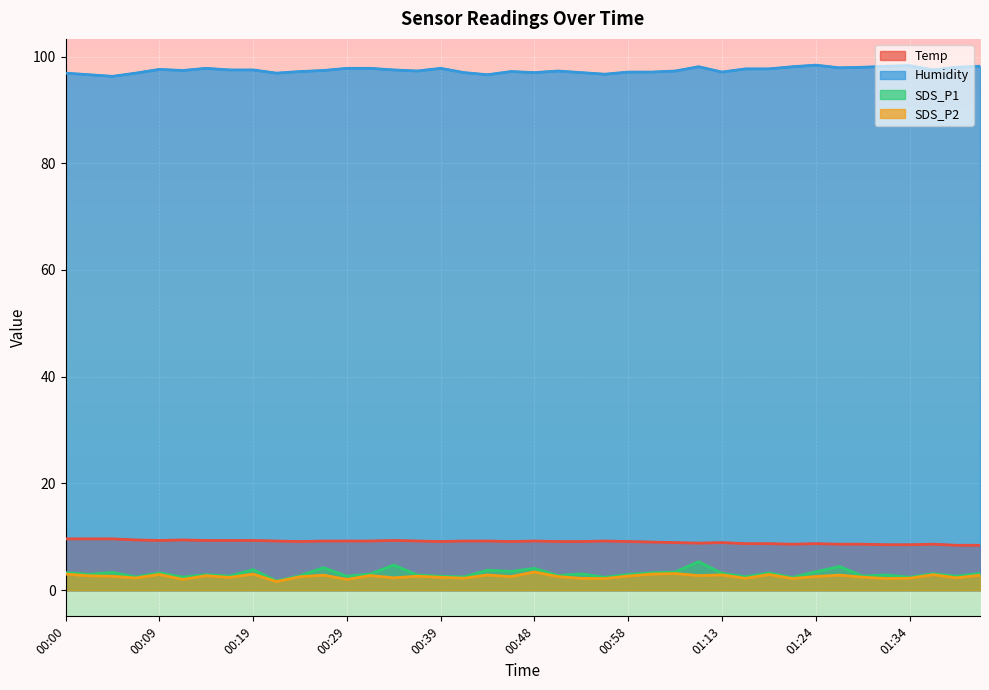

True or false: Humidity has a value of 154.5 at 01:13.

False